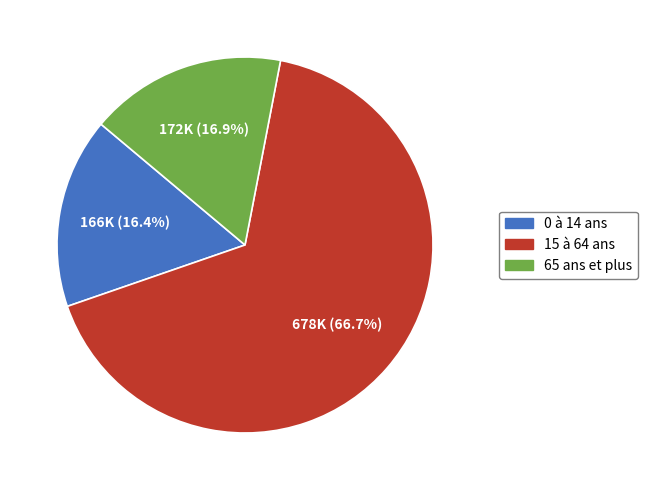

Is there a majority slice in this chart?

Yes